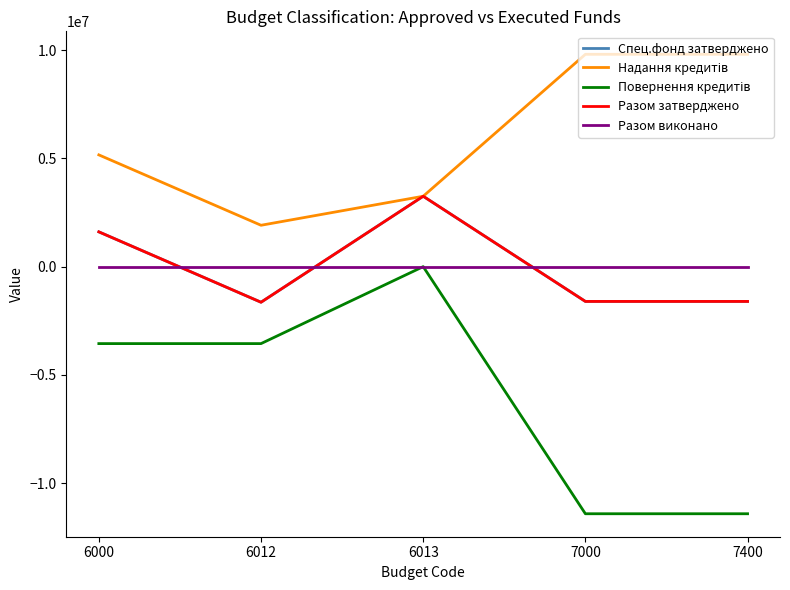

What is the lowest value of the Спец.фонд затверджено series?

-1644951